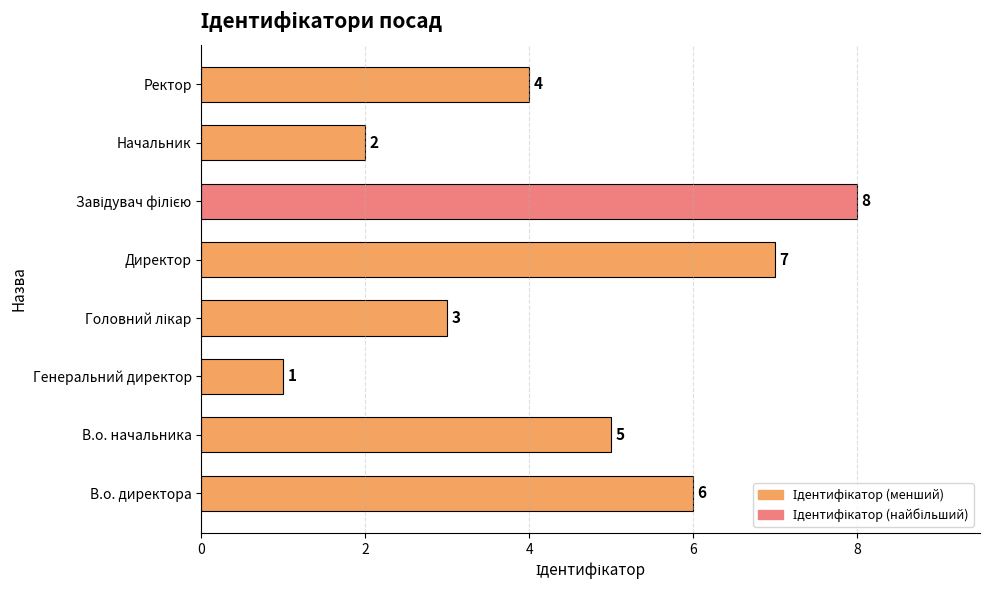

What is the difference between the second highest and minimum values?

6